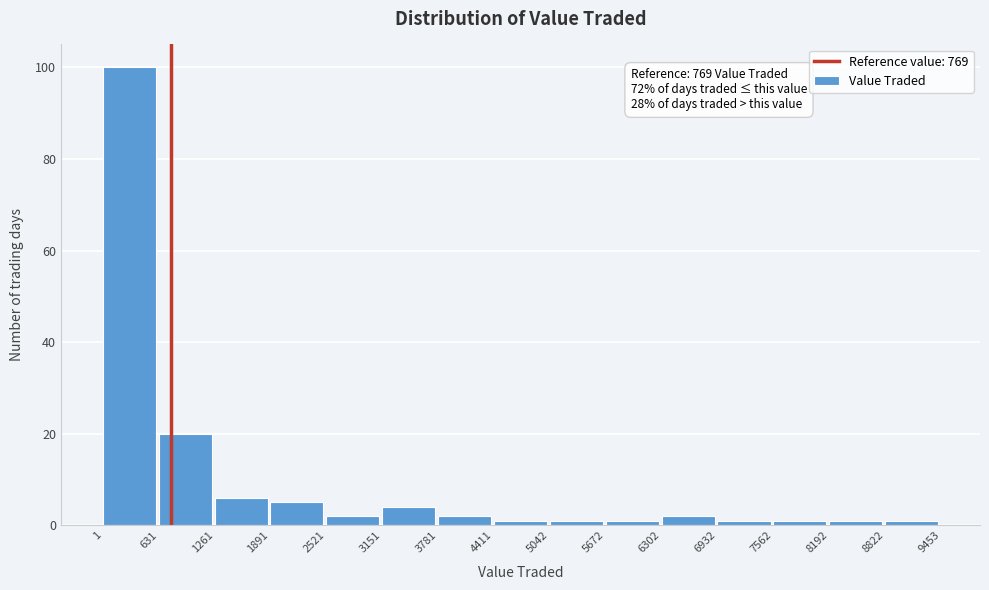

Which range on the x-axis has the tallest bar?

1 to 631